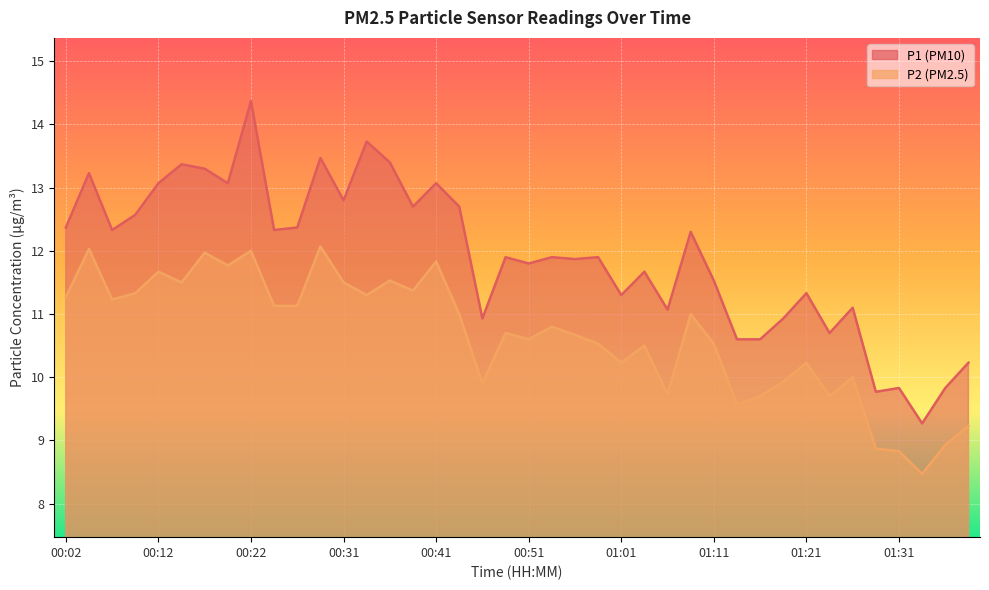

True or false: P1 and P2 intersect in this chart.

False